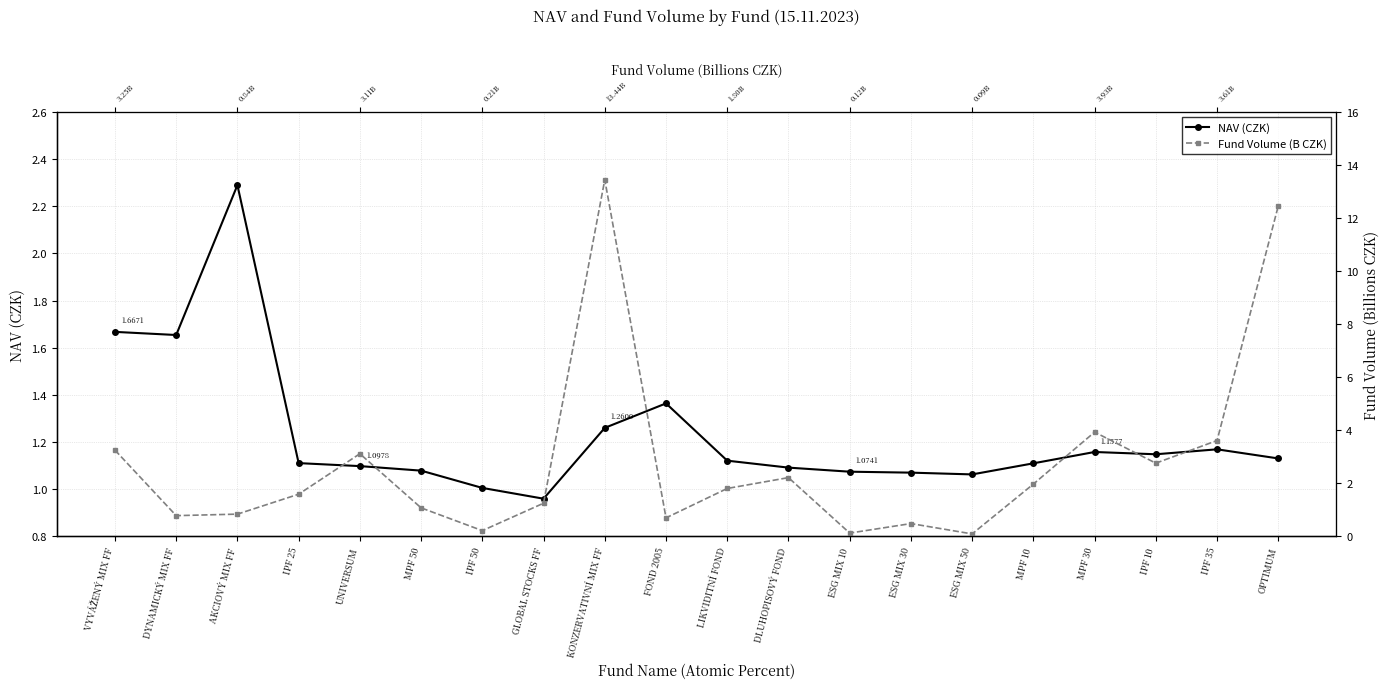

What is the value of the NAV (CZK) point at the 6th from the left?

1.1